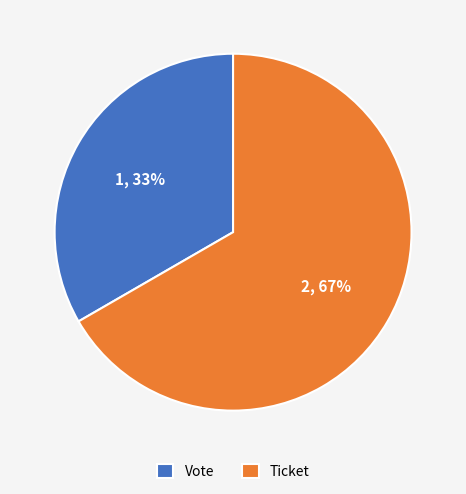

Do Vote and Ticket together represent more than half of the pie?

Yes